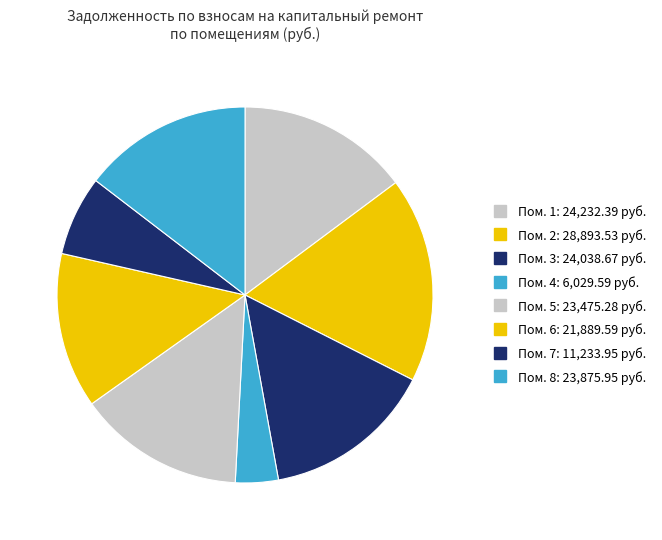

Count the number of slices in the pie.

8